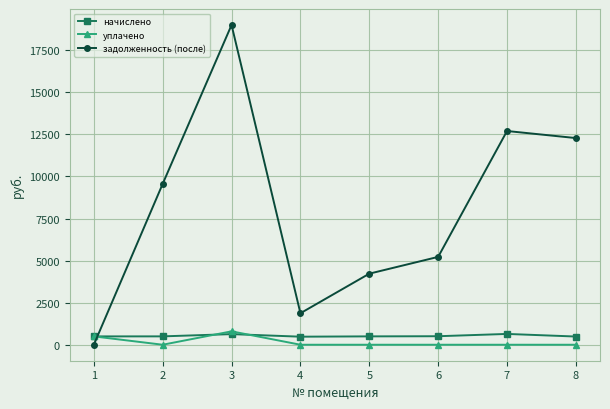

What is the total value across all series at 6?

5725.4